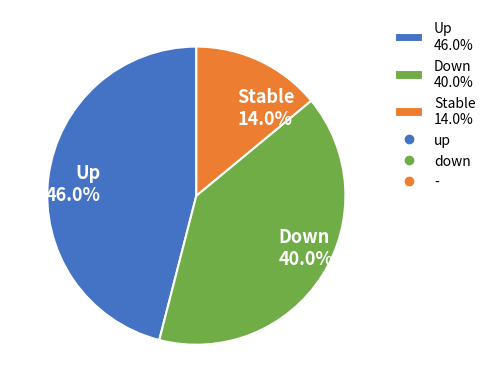

How many slices are in this pie chart?

3